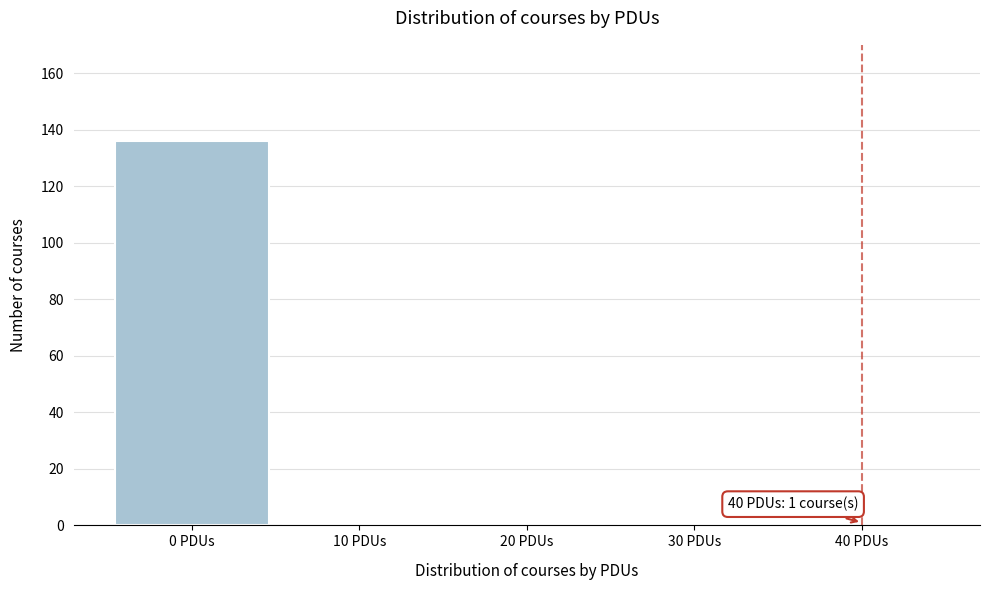

Over which range of the x-axis is the bar tallest?

-5 to 5